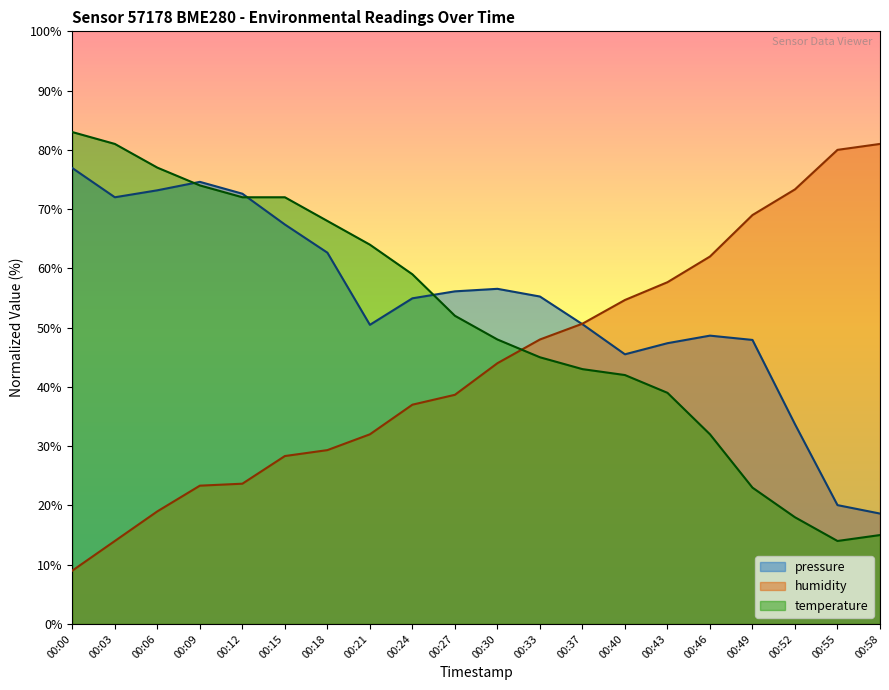

How many values in the pressure series are below 55?

10